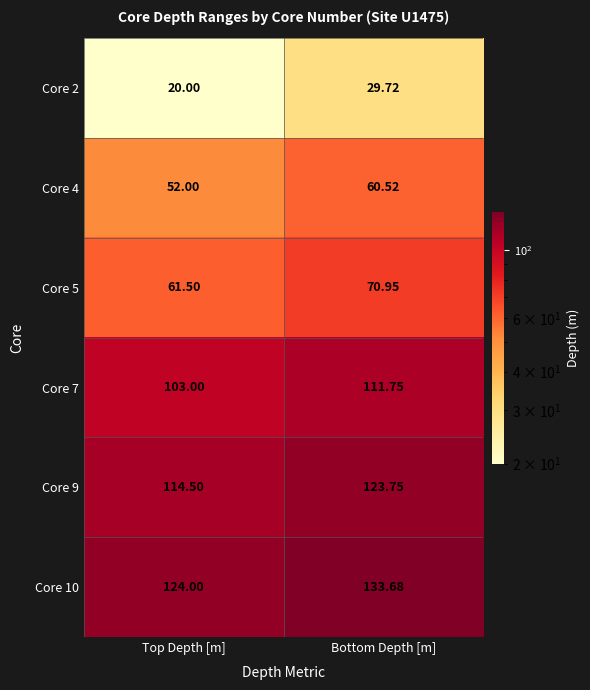

At which category does the chart reach its peak across all series?

Bottom Depth [m]